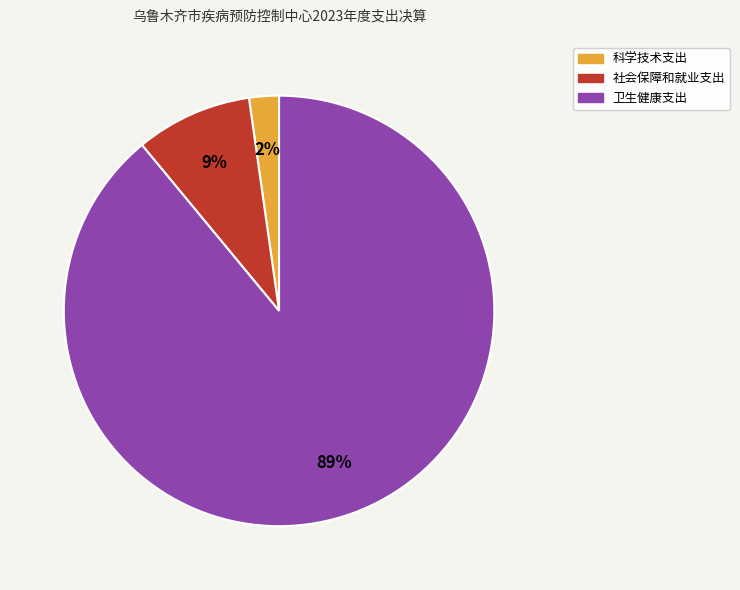

How many slices are in this pie chart?

3